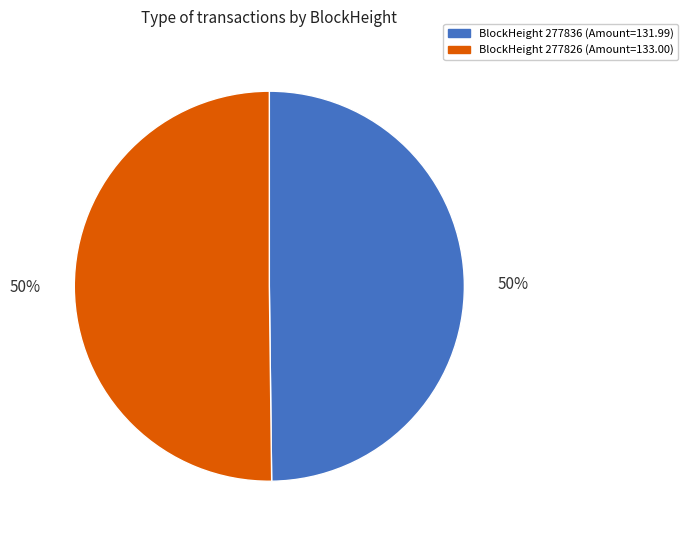

To the nearest percent, what is the average slice percentage?

50%